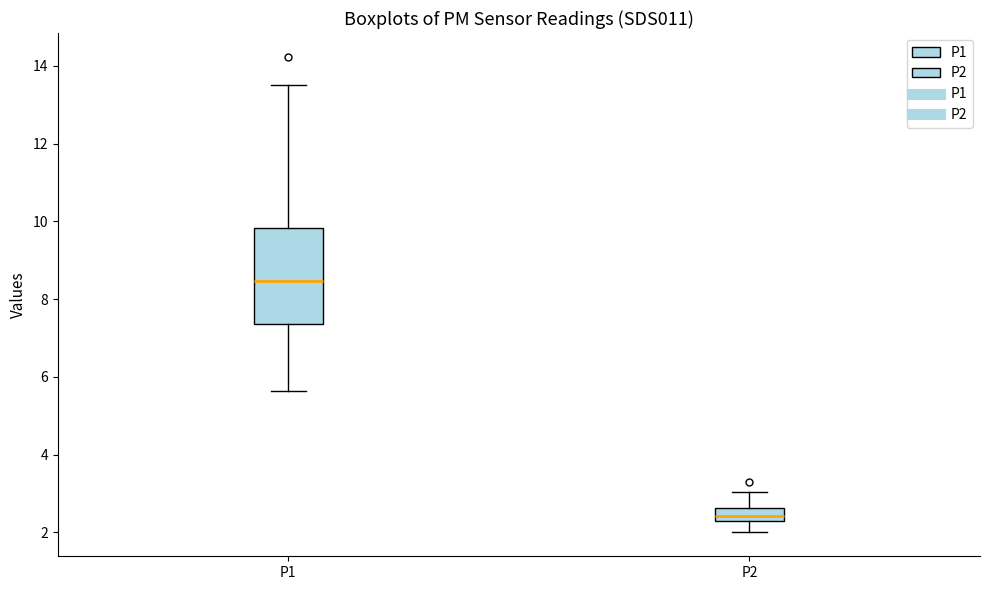

Where does the lower whisker of the box for P1 end on the y-axis? The values are not printed on the chart, so give them approximately, as read against the axis.

5.6